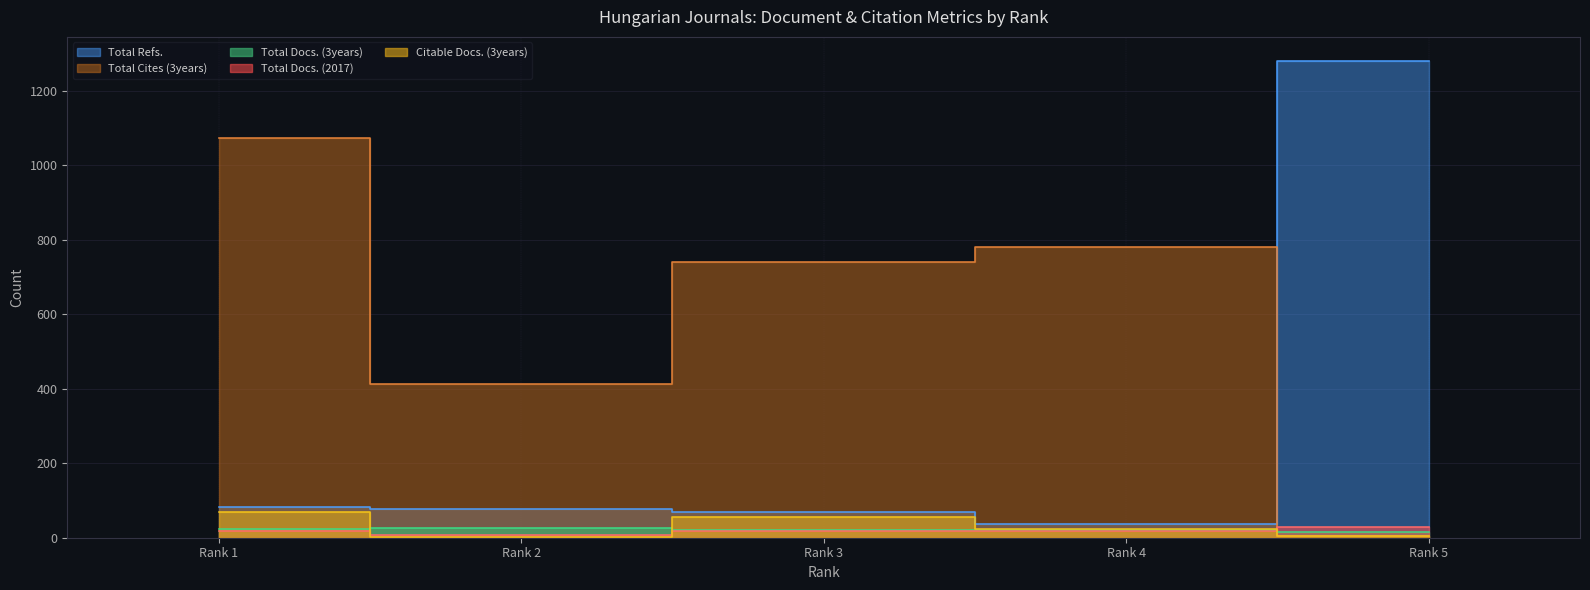

True or false: Citable Docs. (3years) has more than 0 points higher than both neighbors.

True